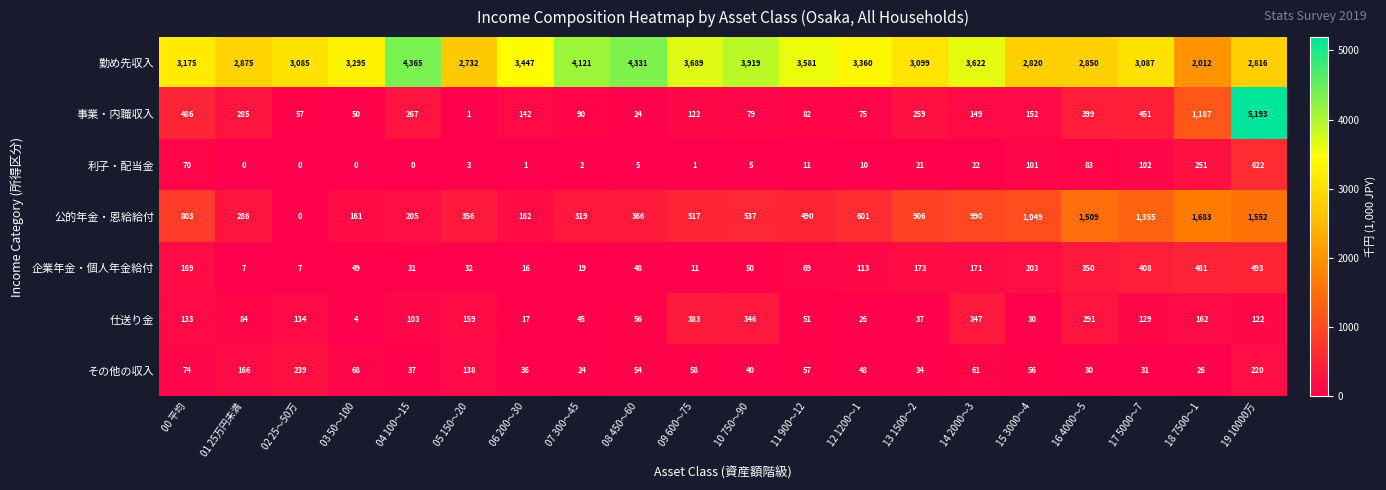

List the series in order of their peak value, lowest first.

その他の収入, 仕送り金, 企業年金・個人年金給付, 利子・配当金, 公的年金・恩給給付, 勤め先収入, 事業・内職収入